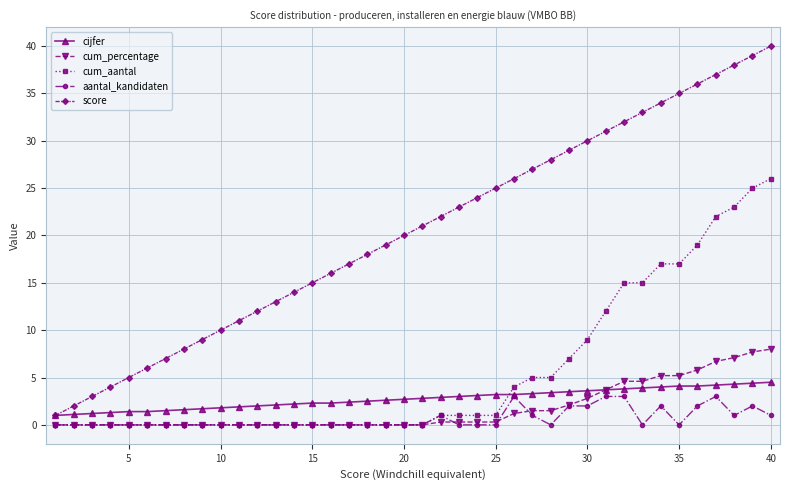

Which series has the widest spread of values?

score